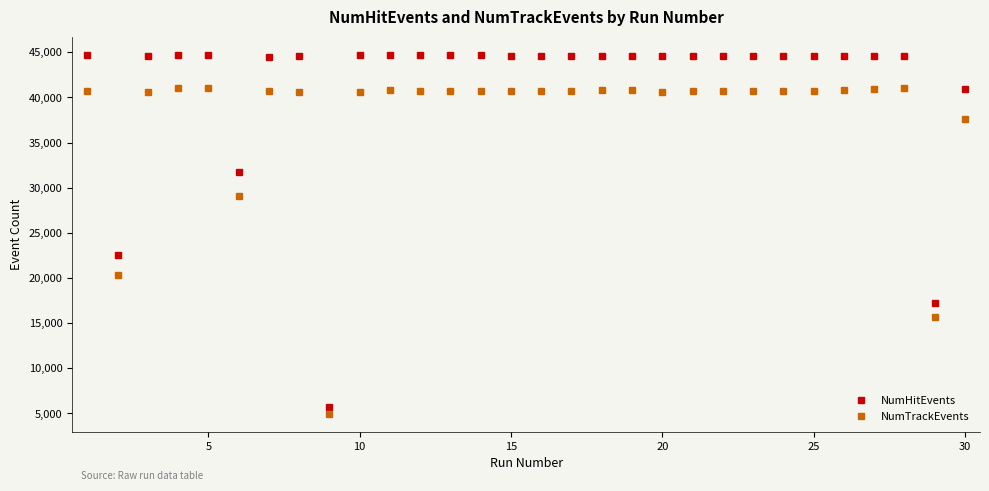

True or false: NumHitEvents has more than 1 points higher than both neighbors.

True